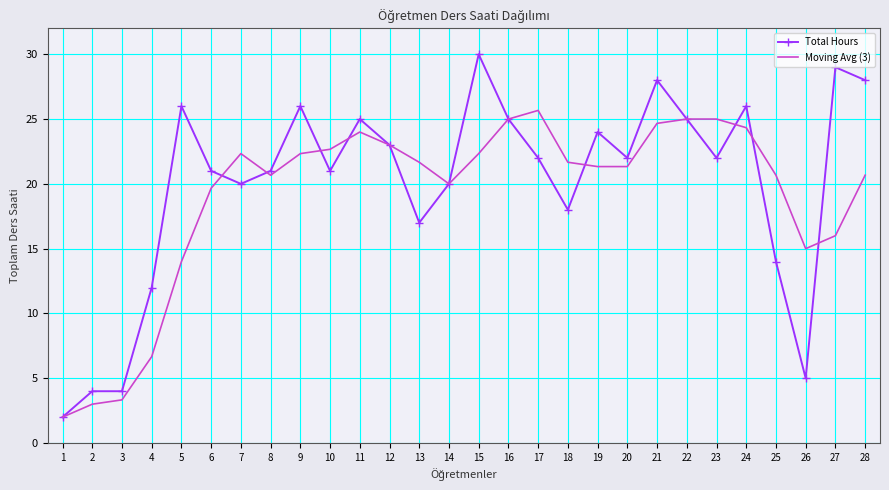

Which series has the largest total across all categories?

Total Hours